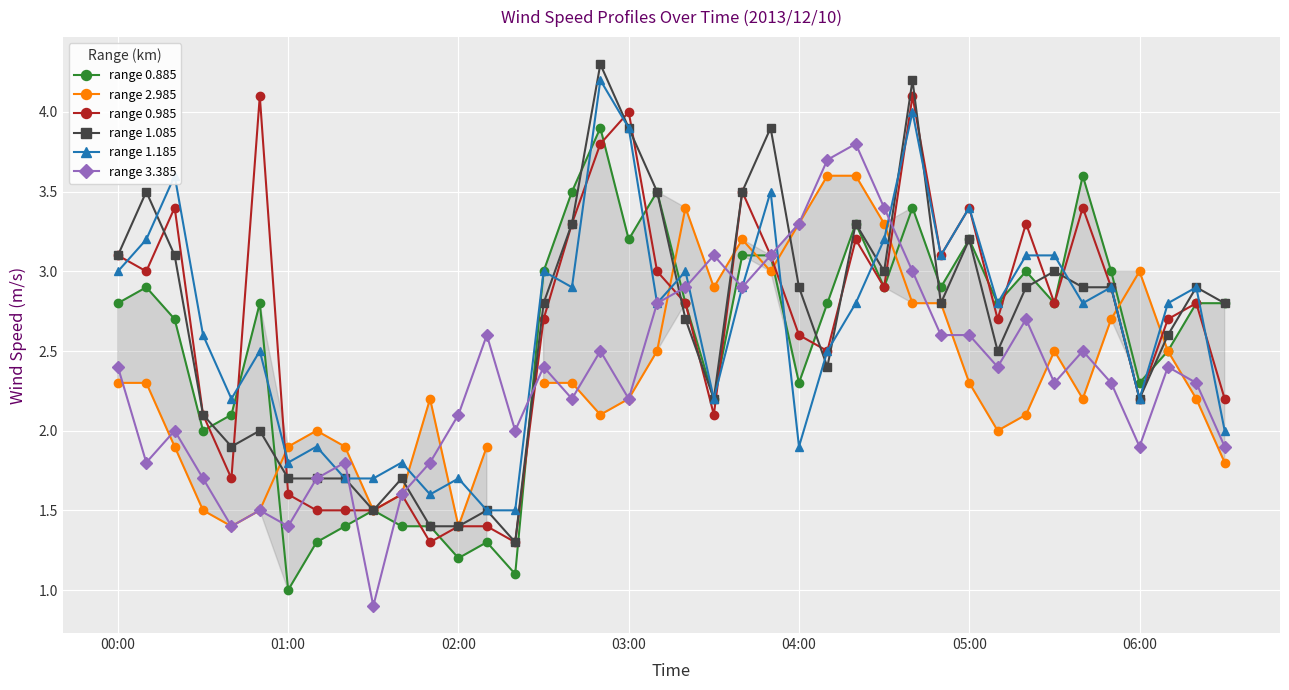

Is it true that range 0.885 equals 6.3 at 19?

False